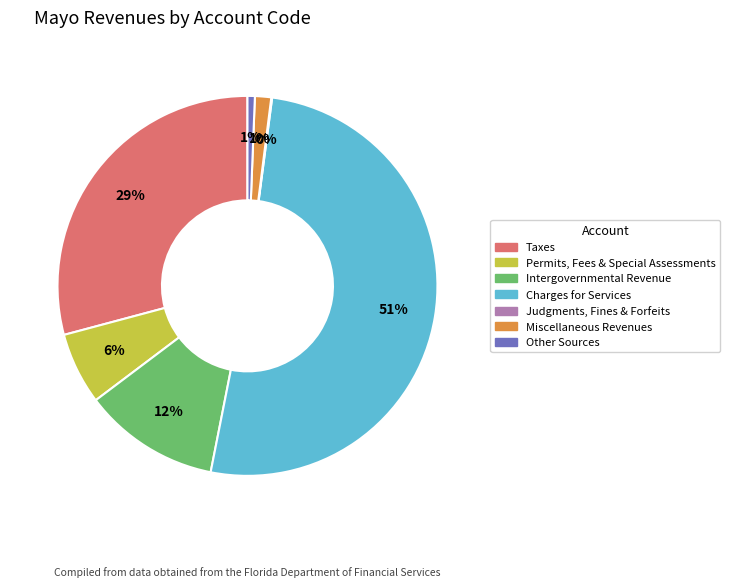

Which slice is the largest?

Charges for Services